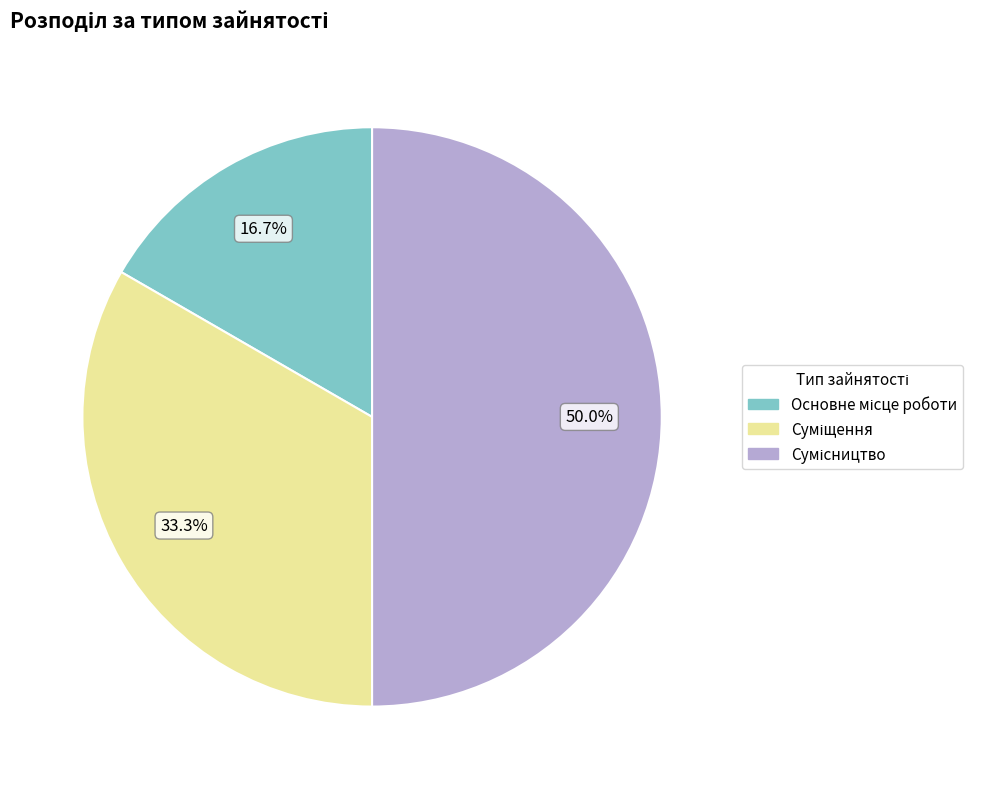

To the nearest percent, what is the average slice percentage?

33%